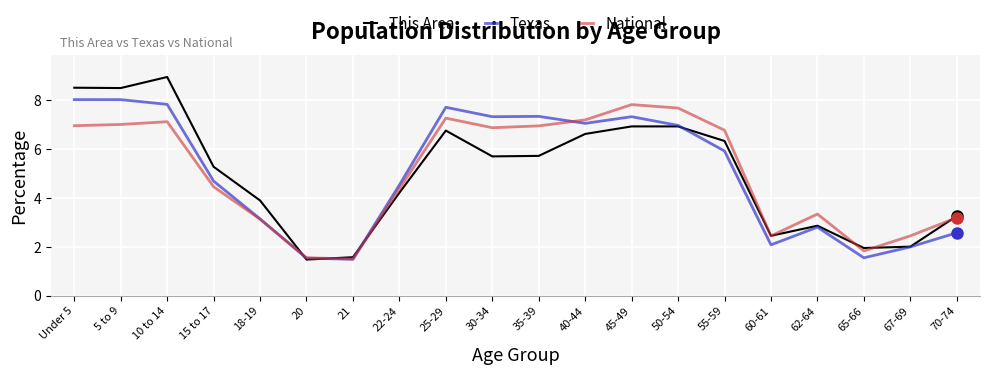

What is the highest value of the Texas series?

8.0